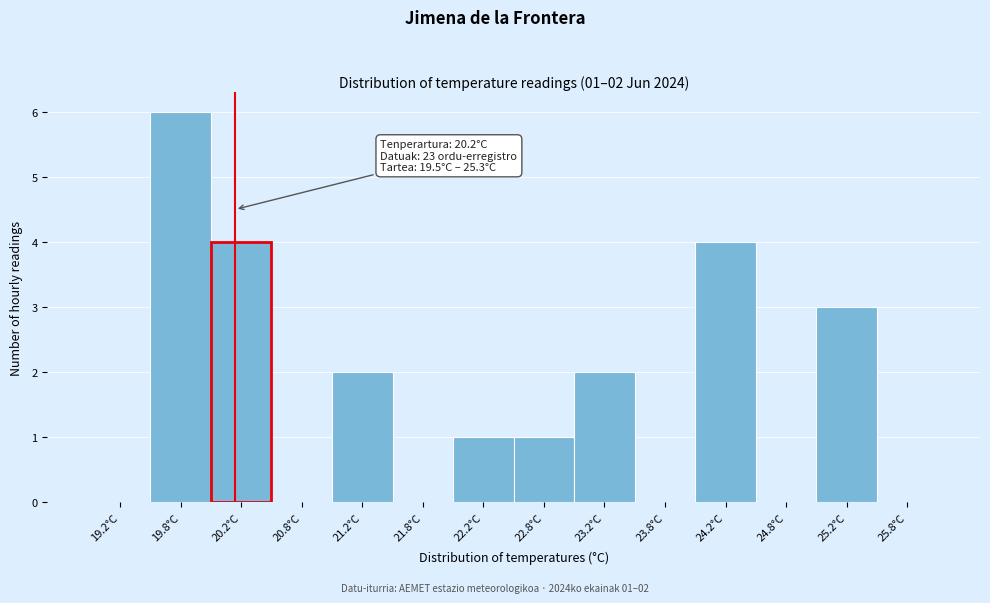

Which range on the x-axis has the tallest bar?

19.5 to 20.0